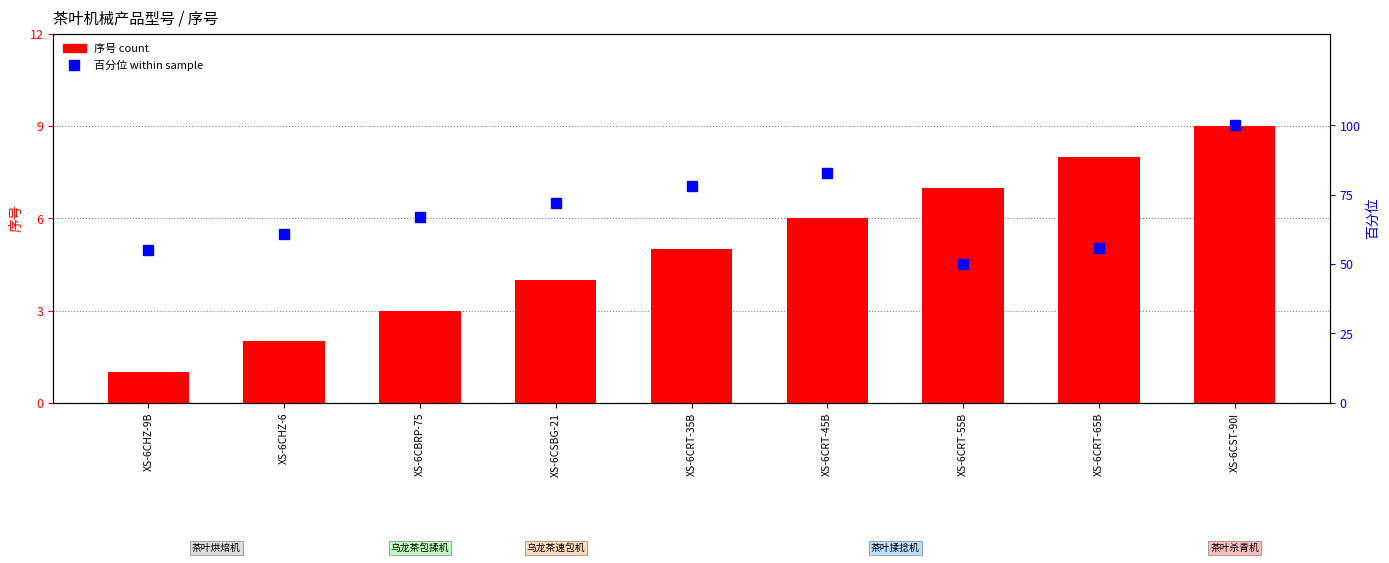

What is the value of the 百分位 bar at the 1st from the left?

55